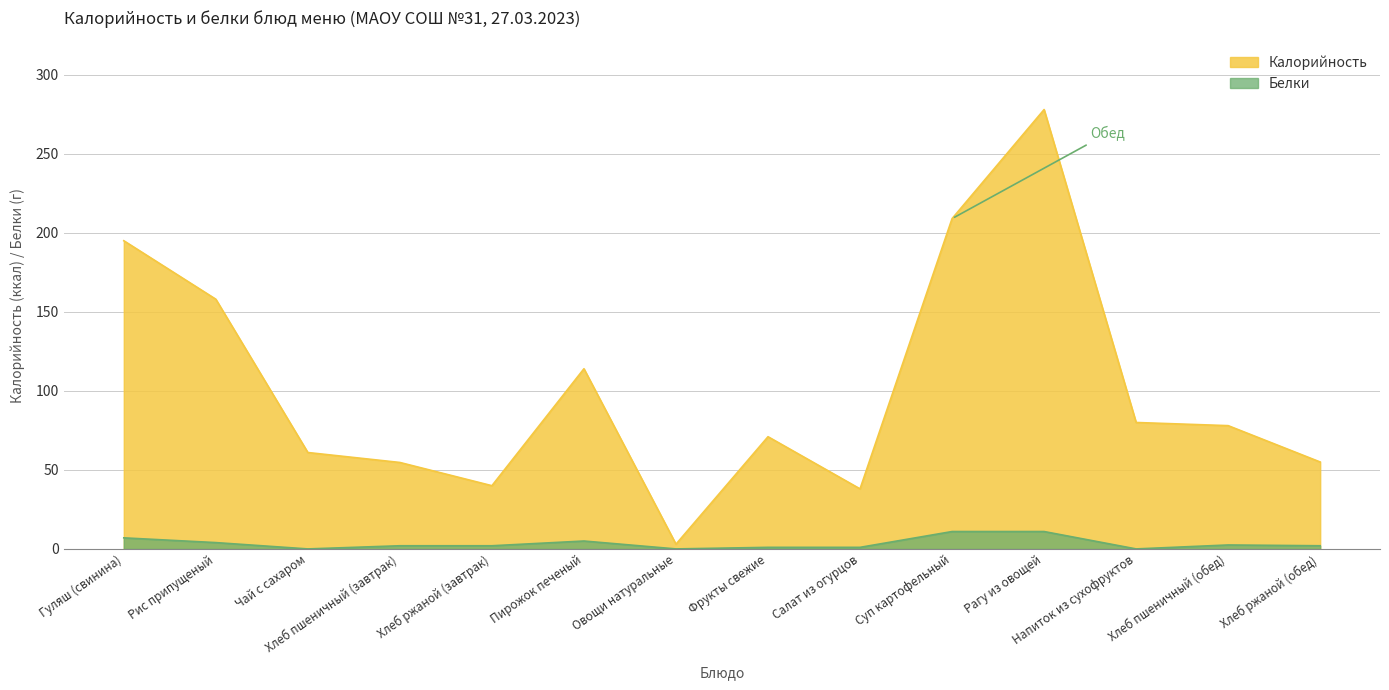

Is the value of Белки at Суп картофельный greater than the value of Калорийность at Пирожок печеный?

No